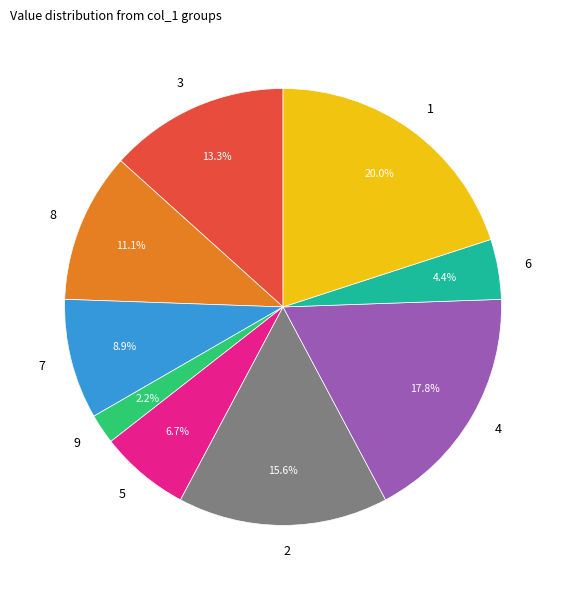

To the nearest percent, what percentage of the pie is 2?

16%